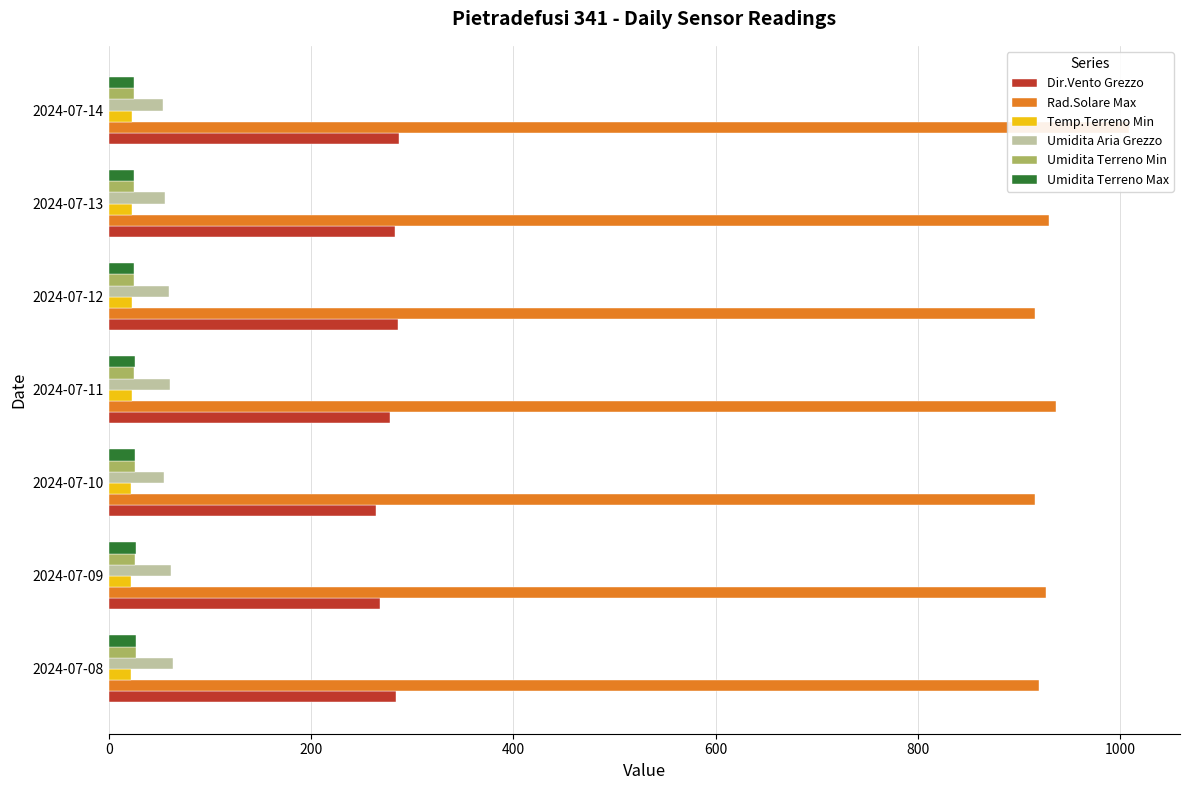

Reading right to left, extract all data points from this chart.

Dir.Vento Grezzo: 1200=287.0	1000=283.0	800=286.0	600=278.0	400=264.0	200=268.0	0=284.0
Rad.Solare Max: 1200=1008.5	1000=929.5	800=915.8	600=936.1	400=916.0	200=926.2	0=919.9
Temp.Terreno Min: 1200=23.5	1000=23.4	800=23.2	600=22.8	400=22.4	200=22.0	0=21.6
Umidita Aria Grezzo: 1200=54.0	1000=56.1	800=59.6	600=60.3	400=54.2	200=61.5	0=64.0
Umidita Terreno Min: 1200=24.8	1000=25.0	800=25.2	600=25.4	400=25.7	200=26.1	0=26.6
Umidita Terreno Max: 1200=25.0	1000=25.3	800=25.5	600=25.8	400=26.2	200=26.6	0=27.2